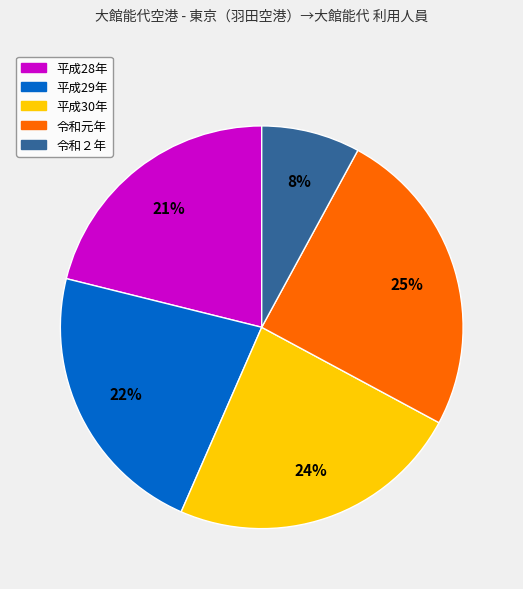

To the nearest percent, what percentage of the pie is 平成29年?

22%